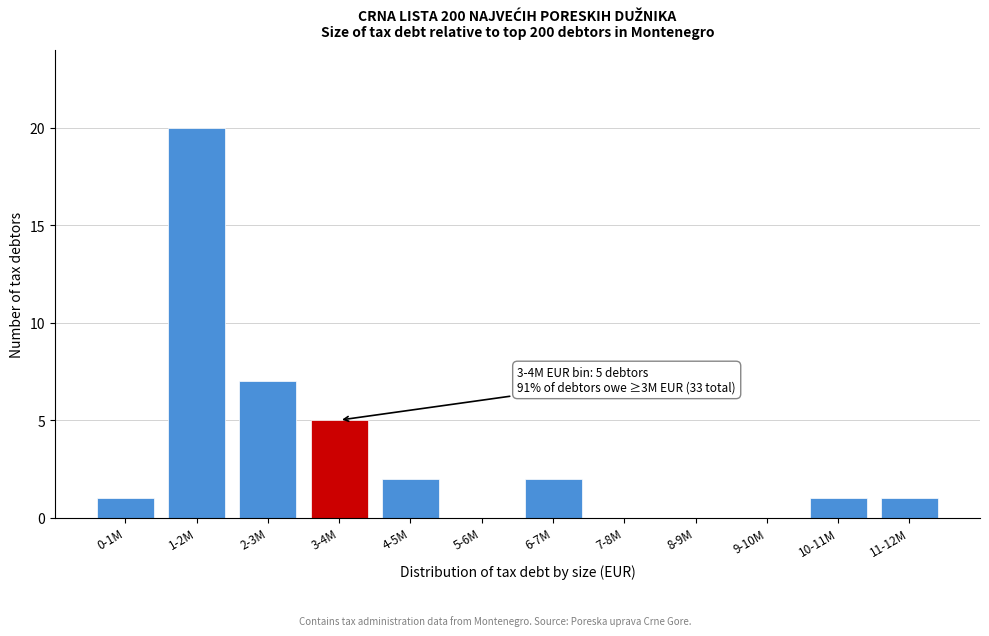

Reading left to right, list all the values displayed in this chart.

0-1M=1	1-2M=20	2-3M=7	3-4M=5	4-5M=2	5-6M=0	6-7M=2	7-8M=0	8-9M=0	9-10M=0	10-11M=1	11-12M=1